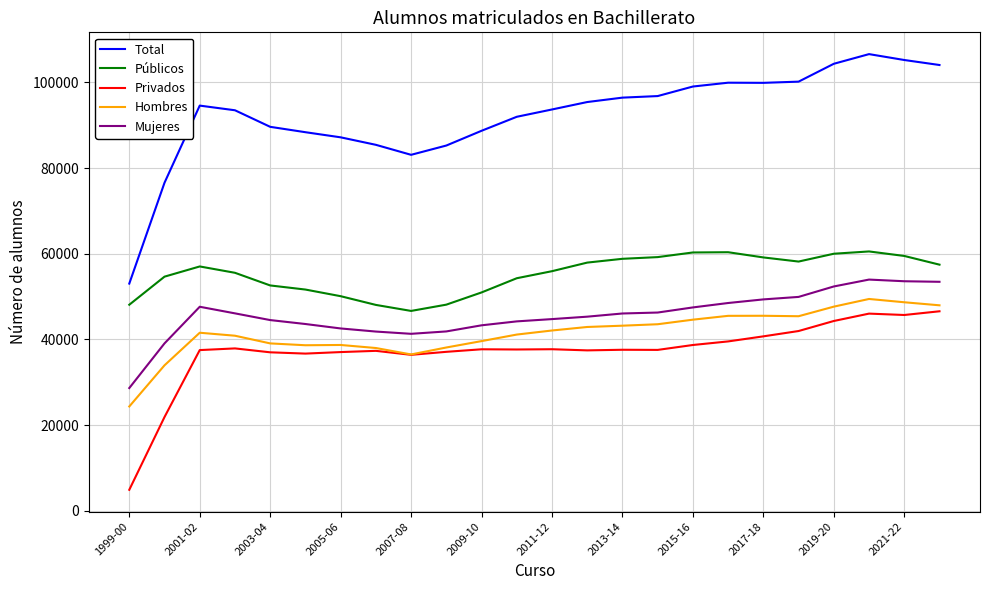

Which series has the largest total across all categories?

Total